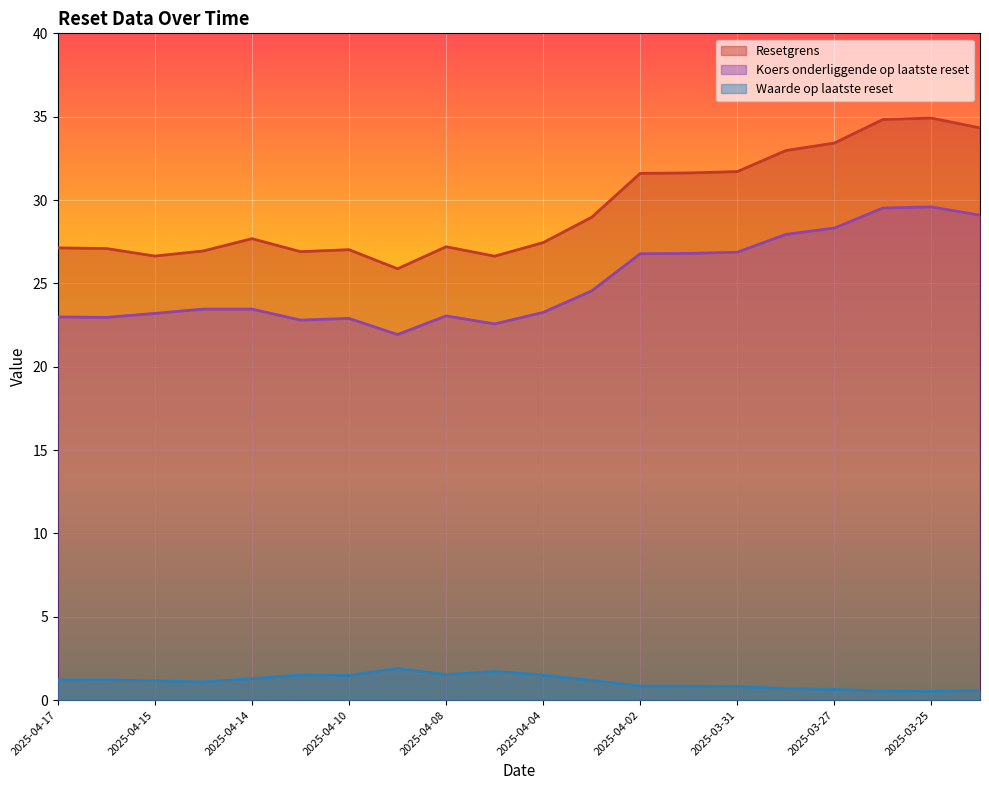

At which label does Waarde op laatste reset first exceed 1?

2025-04-17